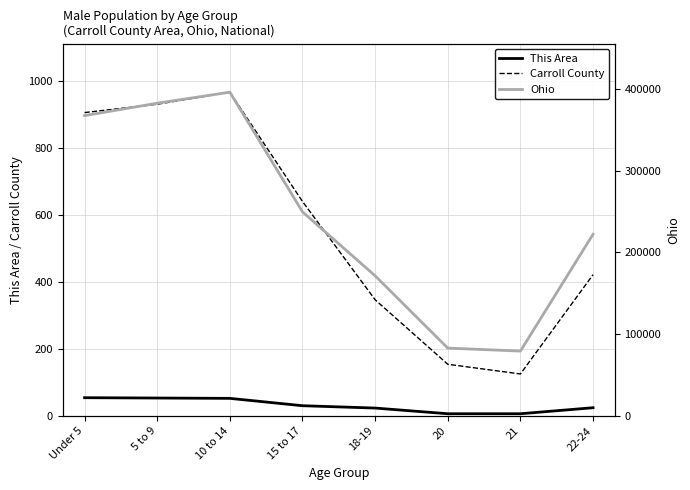

What is the sum of all Ohio values?

1951449